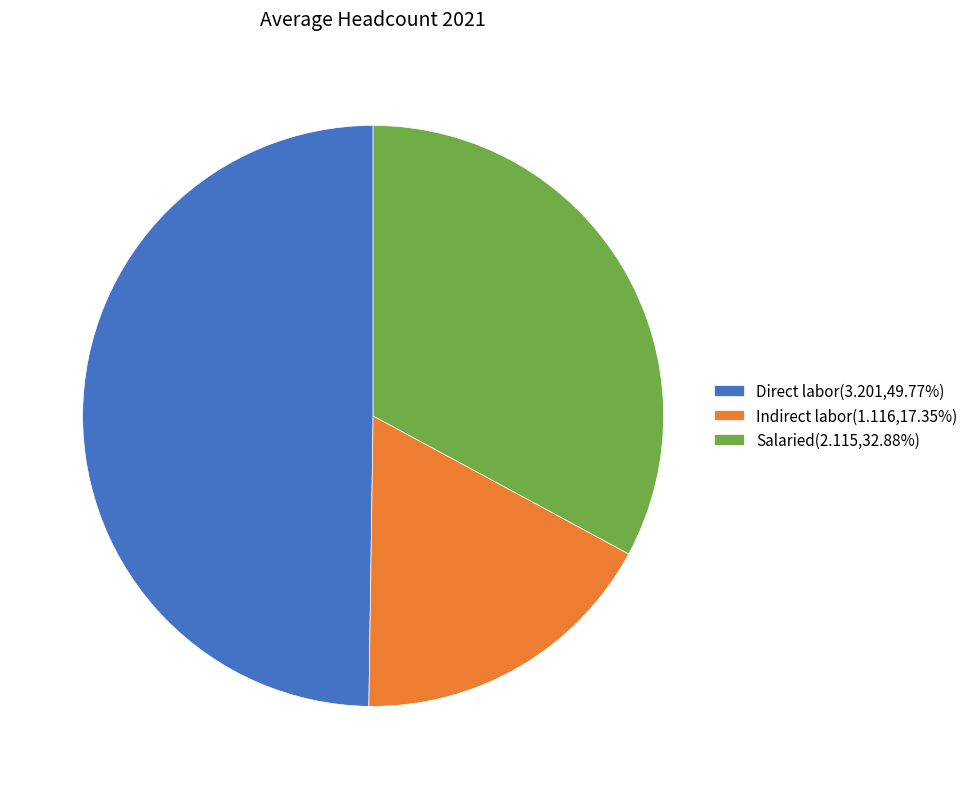

Combined, do Indirect labor(1.116,17.35%) and Salaried(2.115,32.88%) account for over 50%?

Yes